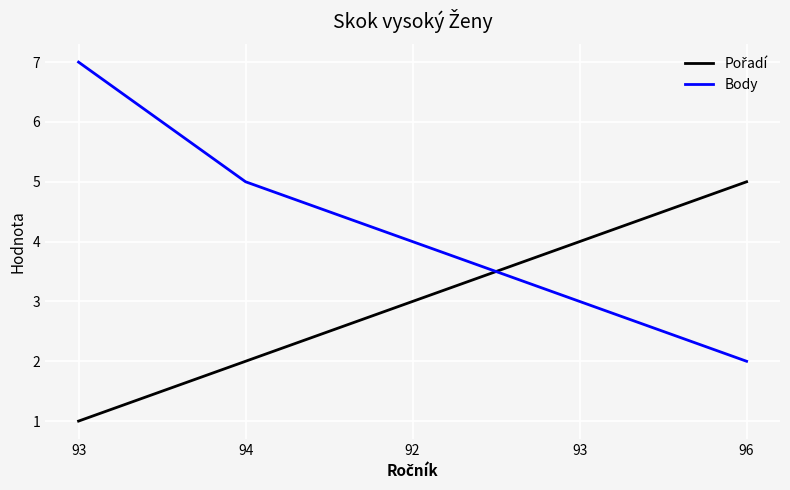

Reading left to right, extract all data points from this chart.

Pořadí: 1	2	3	4	5
Body: 7	5	4	3	2